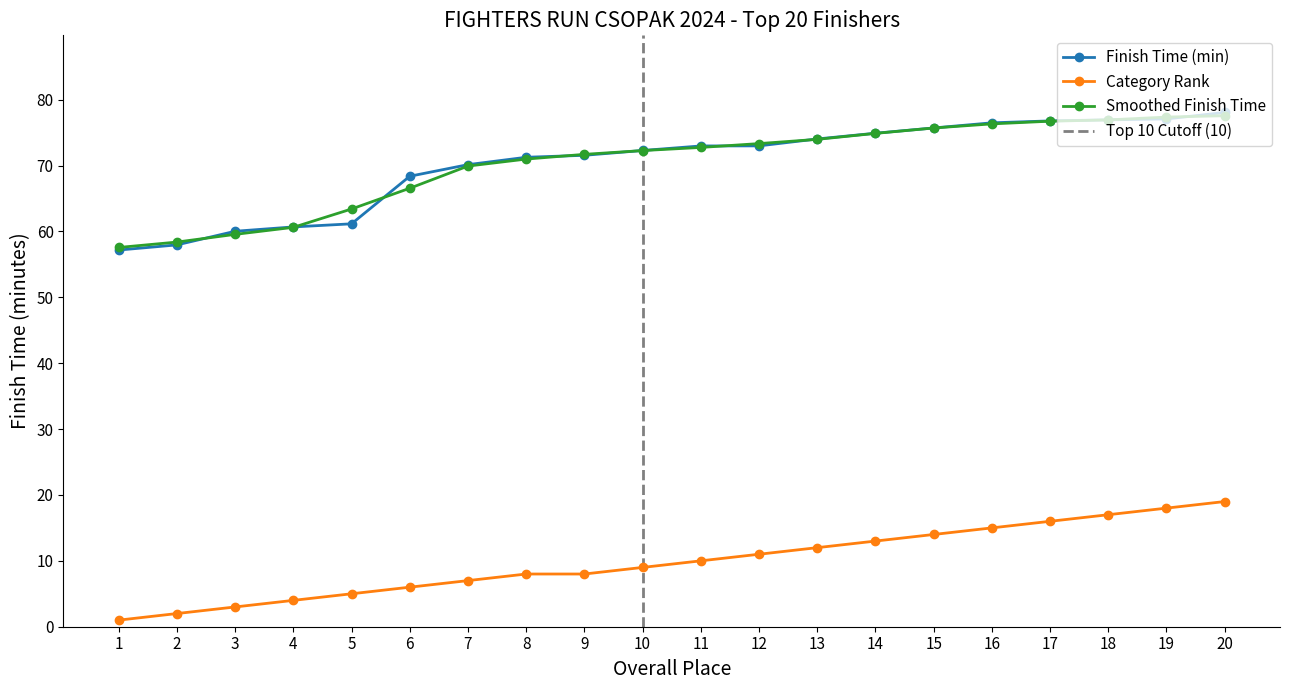

What is the sum of the values at 9 and 17?

24